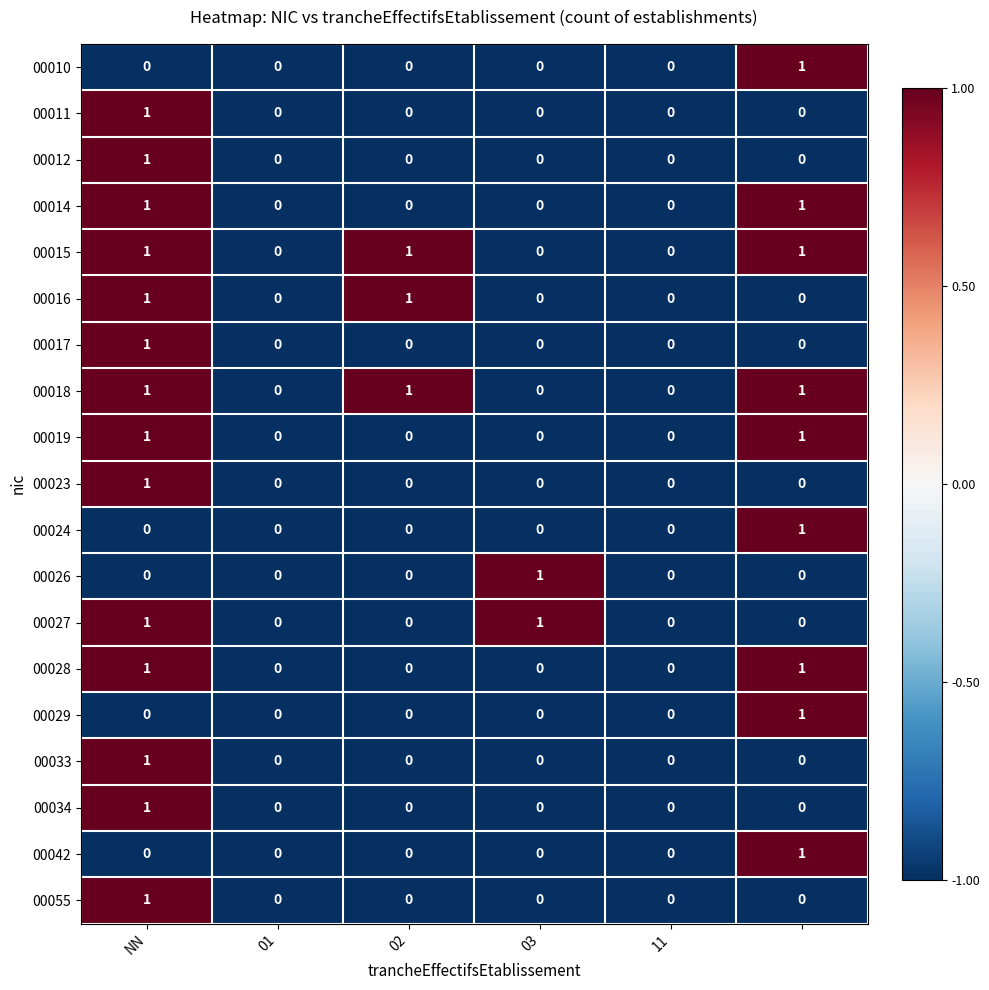

What is the sum of all 00015 values?

3